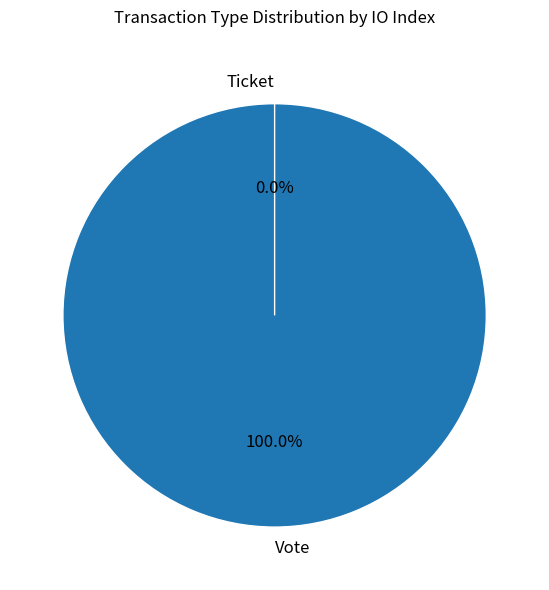

To the nearest percent, what portion does Vote represent?

100%